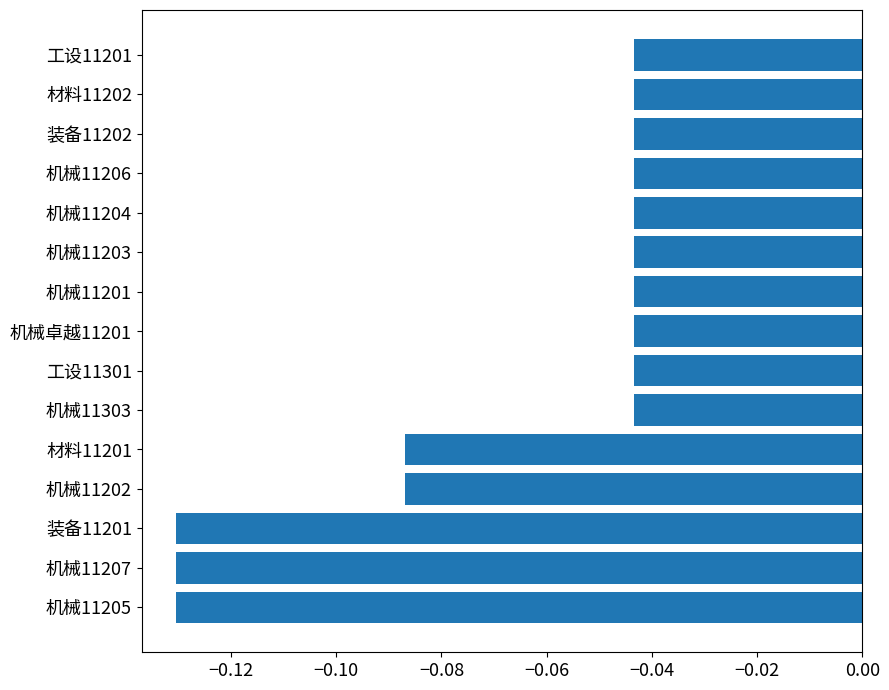

The value at 机械11201 is -0.1. True or false?

False